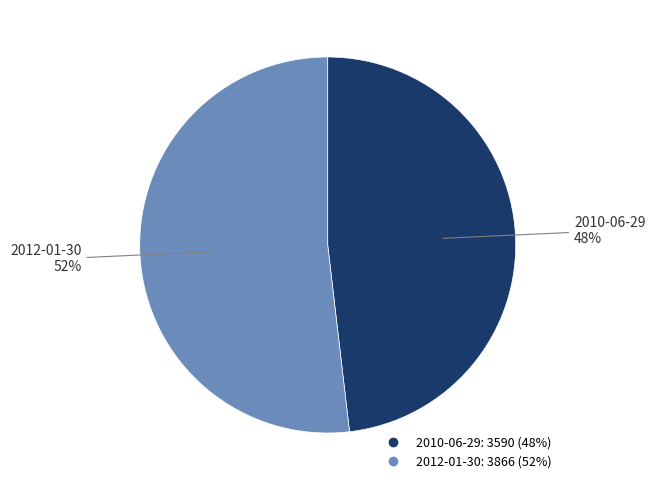

What percentage is the 2010-06-29 slice, to the nearest percent?

48%